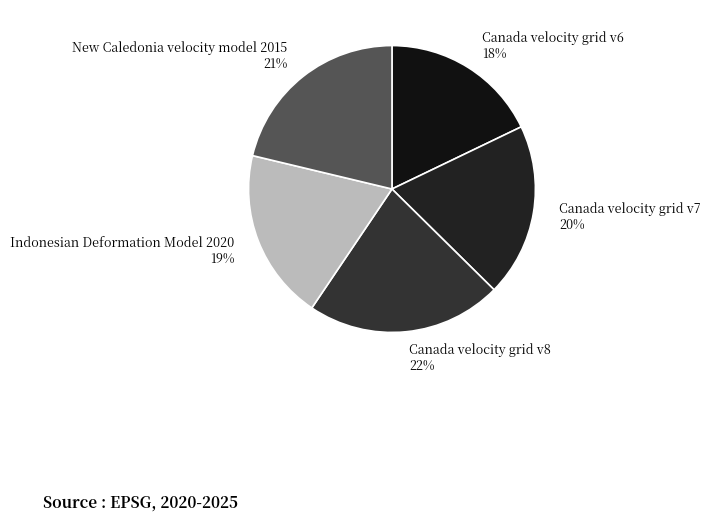

Do Canada velocity grid v6 and New Caledonia velocity model 2015 together represent more than half of the pie?

No